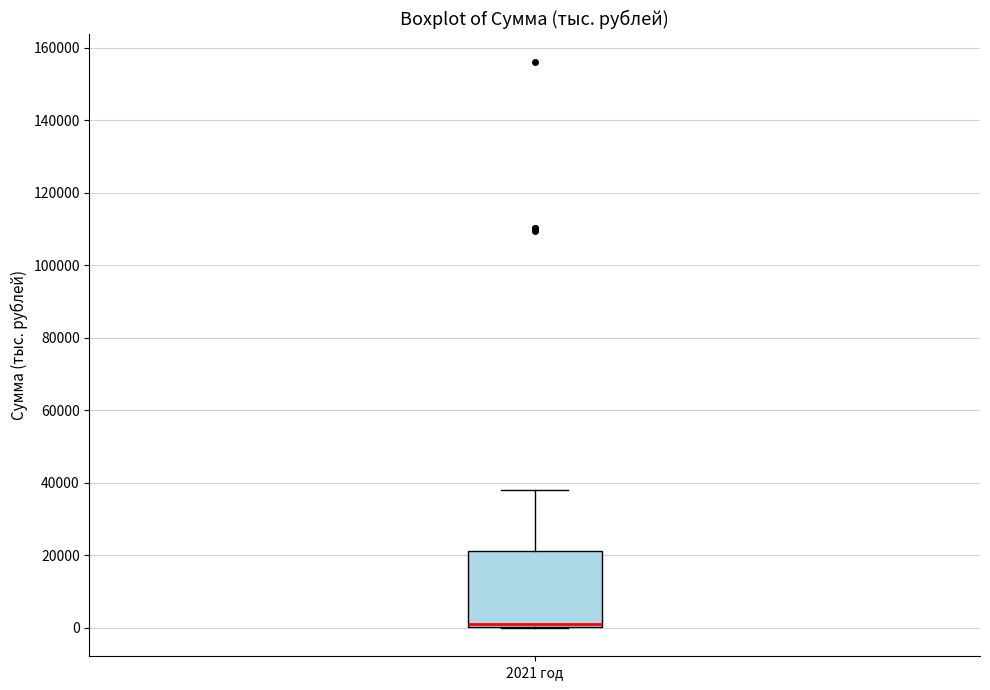

Read this box plot against the y-axis: the position of the median line, the range covered by the box, and the ends of both whiskers. The values are not printed on the chart, so give them approximately, as read against the axis.

median 0 (just above the box's lower edge), box 0 to 22000, whiskers 0 to 38000